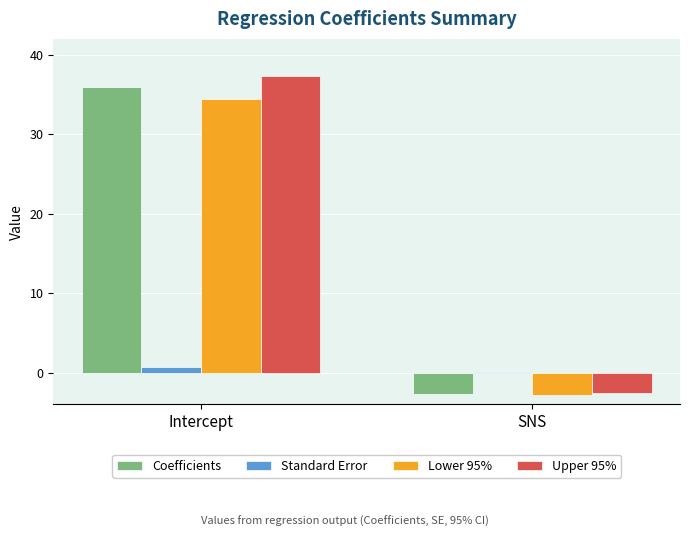

Which series has the widest spread of values?

Upper 95%